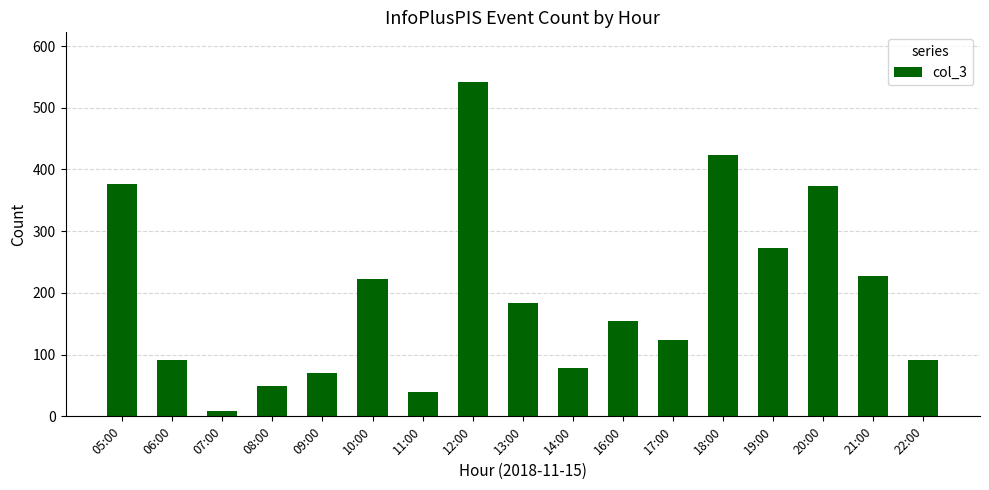

What is the value of the 8th bar from the left?

541